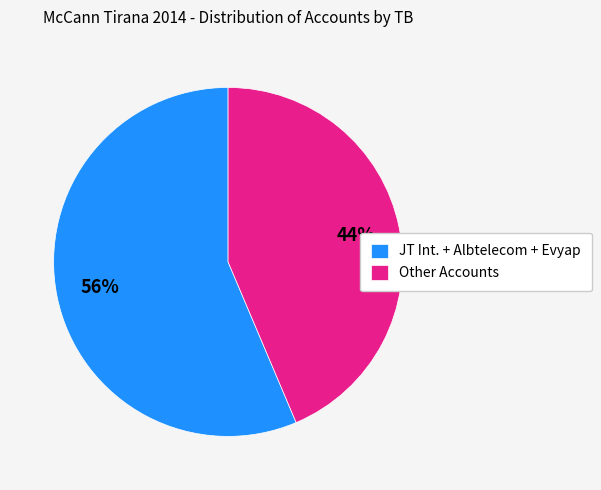

Is the sum of Other Accounts and JT Int. + Albtelecom + Evyap greater than half?

Yes